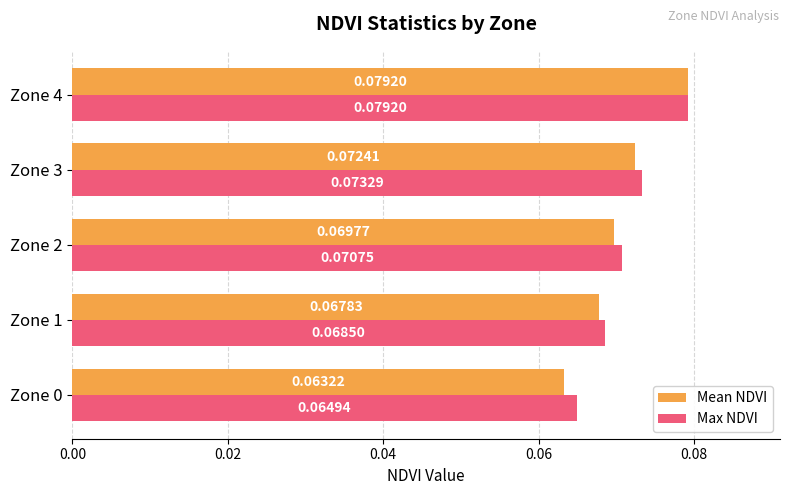

List the series in order of their overall mean, lowest first.

Mean NDVI, Max NDVI